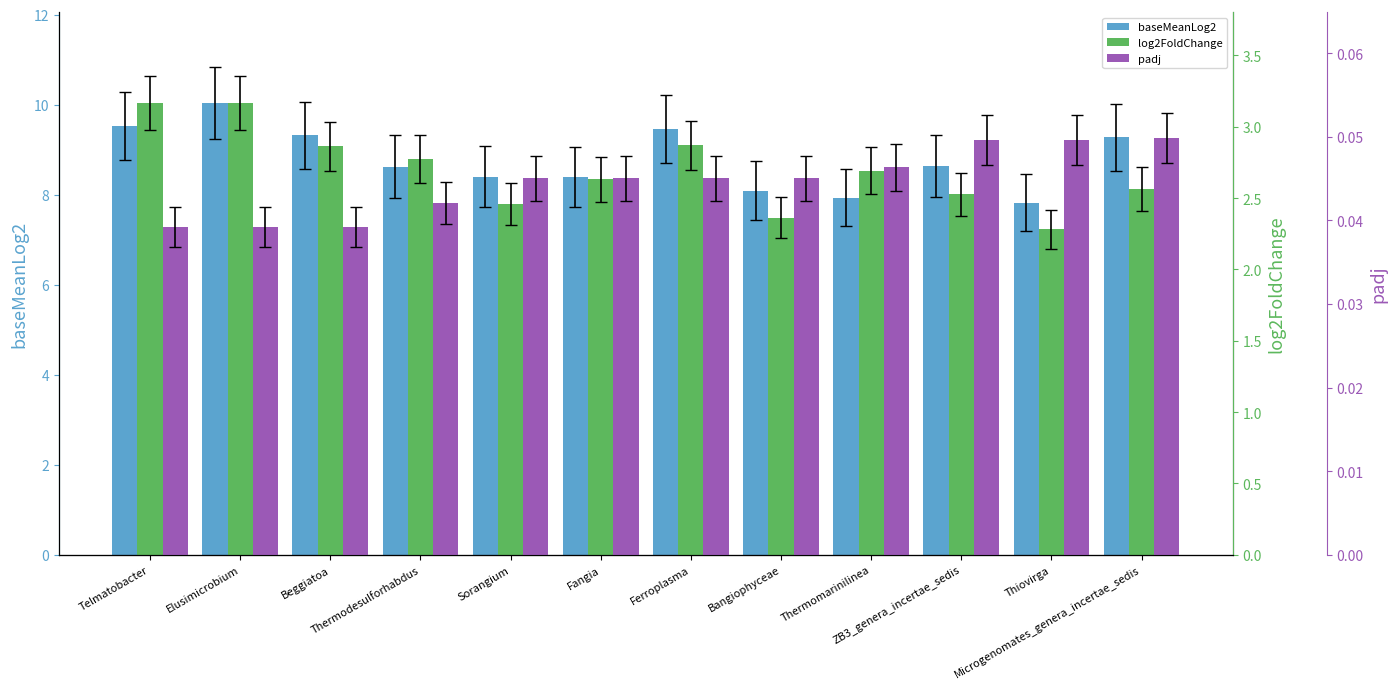

How many bars are there in each group?

3